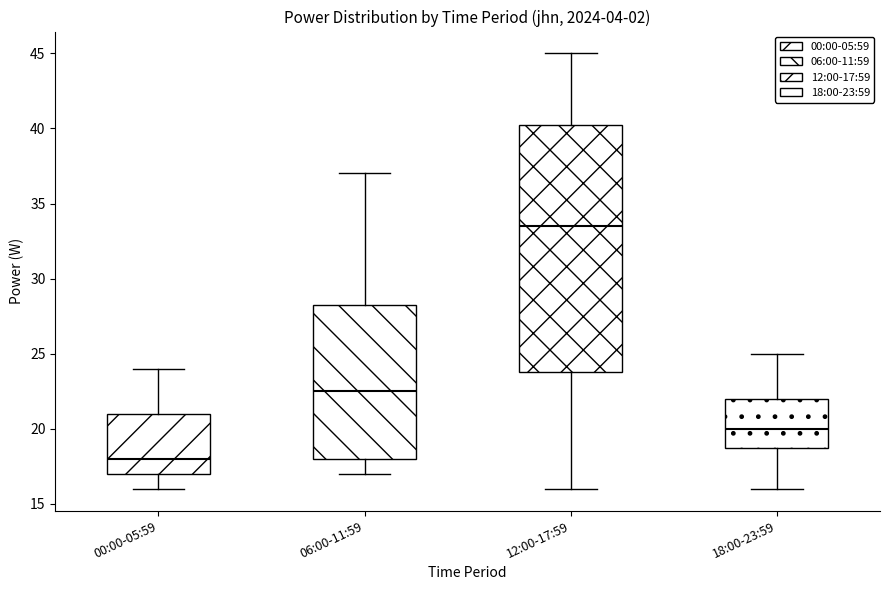

Reading left to right, read every box against the y-axis: the position of its median line, the range the box covers, and the ends of its whiskers. The values are not printed on the chart, so give them approximately, as read against the axis.

00:00-05:59: median 18.0, box 17.0 to 21.0, whiskers 16.0 to 24.0
06:00-11:59: median 22.5, box 18.0 to 28.5, whiskers 17.0 to 37.0
12:00-17:59: median 33.5, box 24.0 to 40.5, whiskers 16.0 to 45.0
18:00-23:59: median 20.0, box 19.0 to 22.0, whiskers 16.0 to 25.0